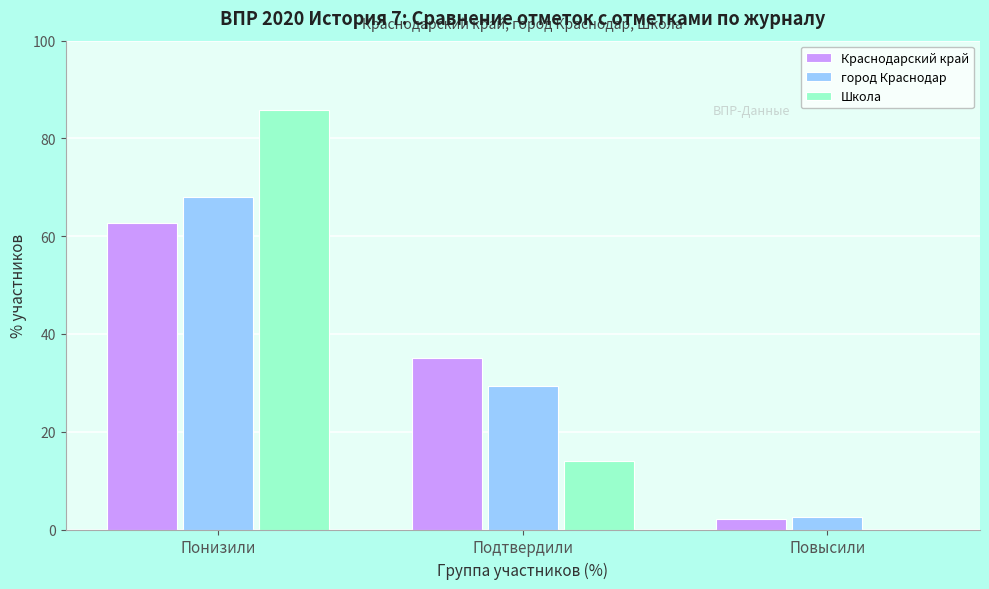

True or false: город Краснодар has a value of 14.7 at Подтвердили.

False